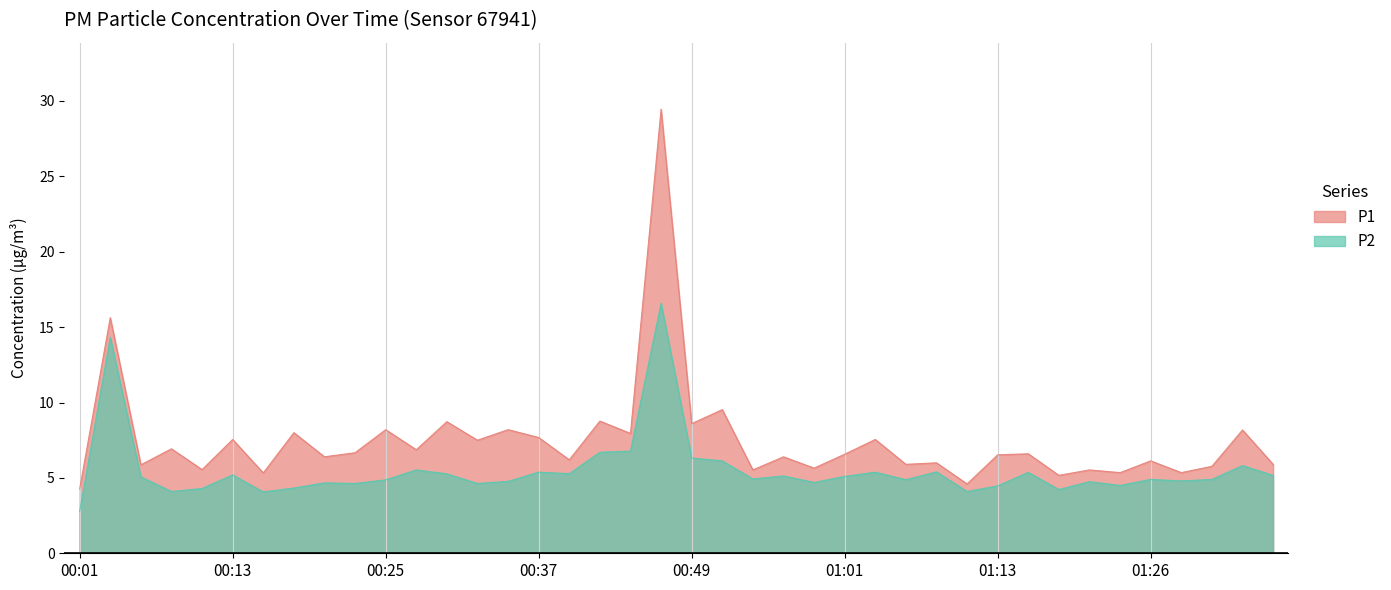

Rank the series by their average value, from highest to lowest.

P1, P2